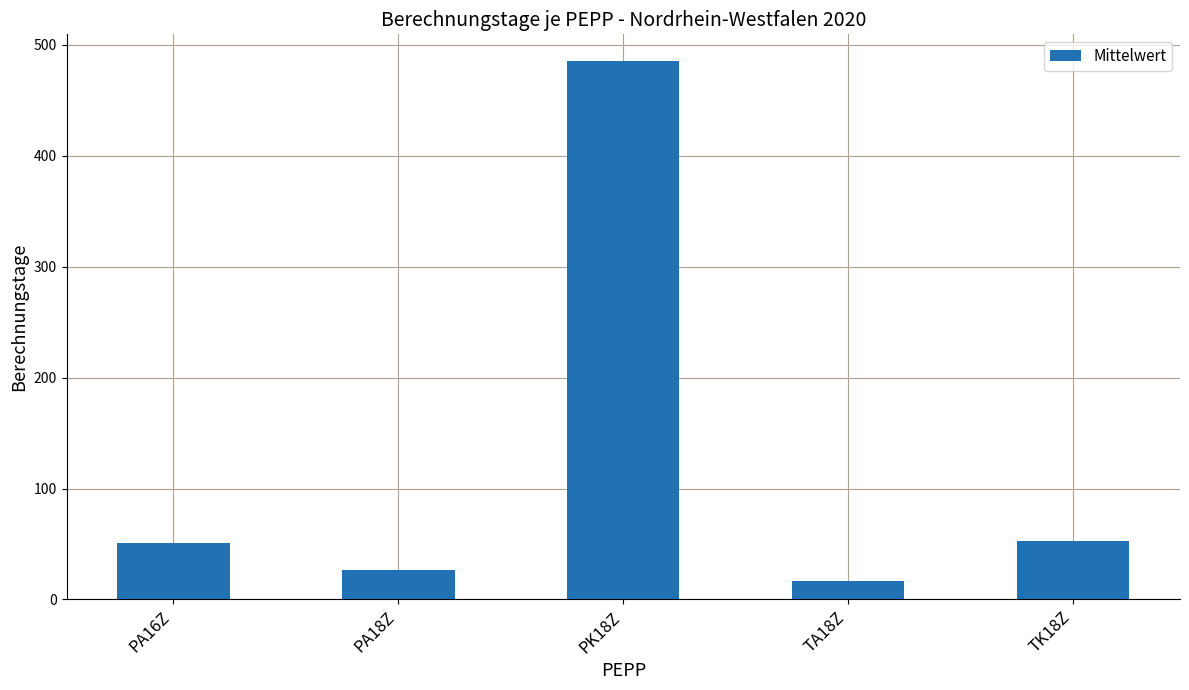

What is the label of the 3rd bar from the left?

PK18Z